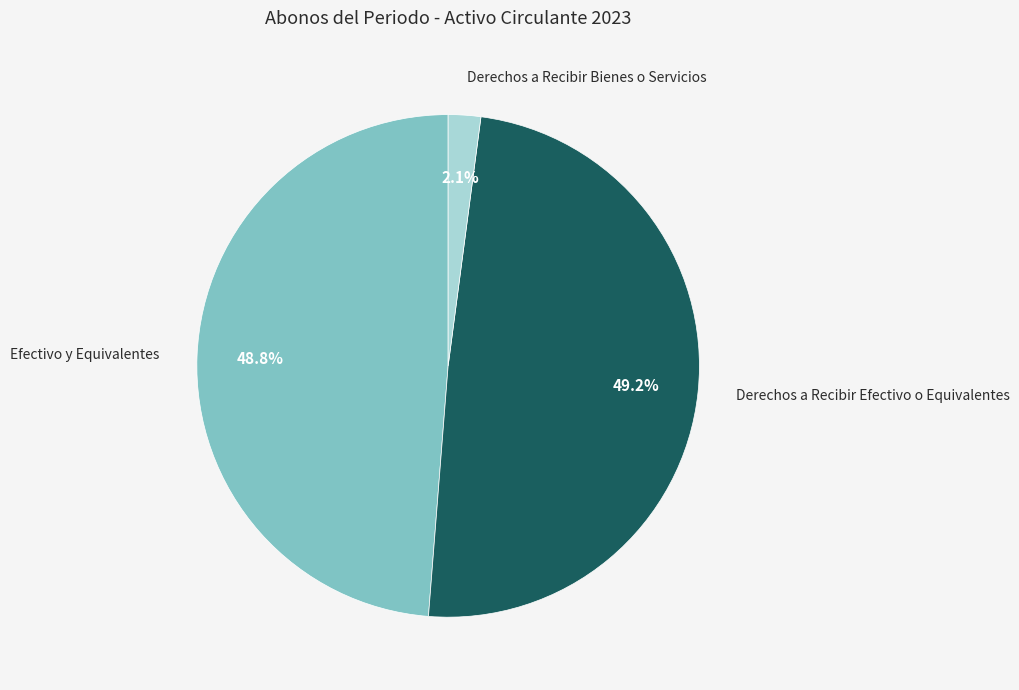

Is there any slice that represents more than half of the pie?

No